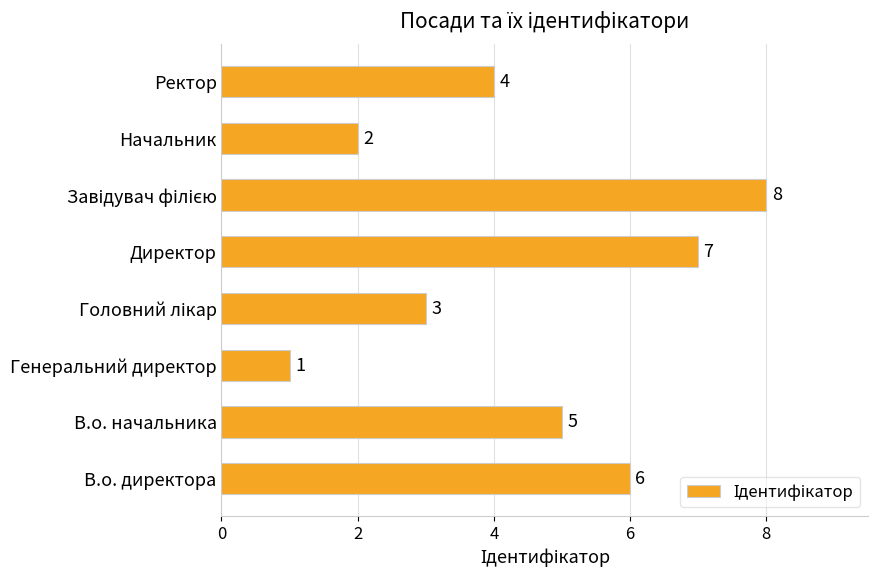

The chart shows a value of 11 at Директор. True or false?

False